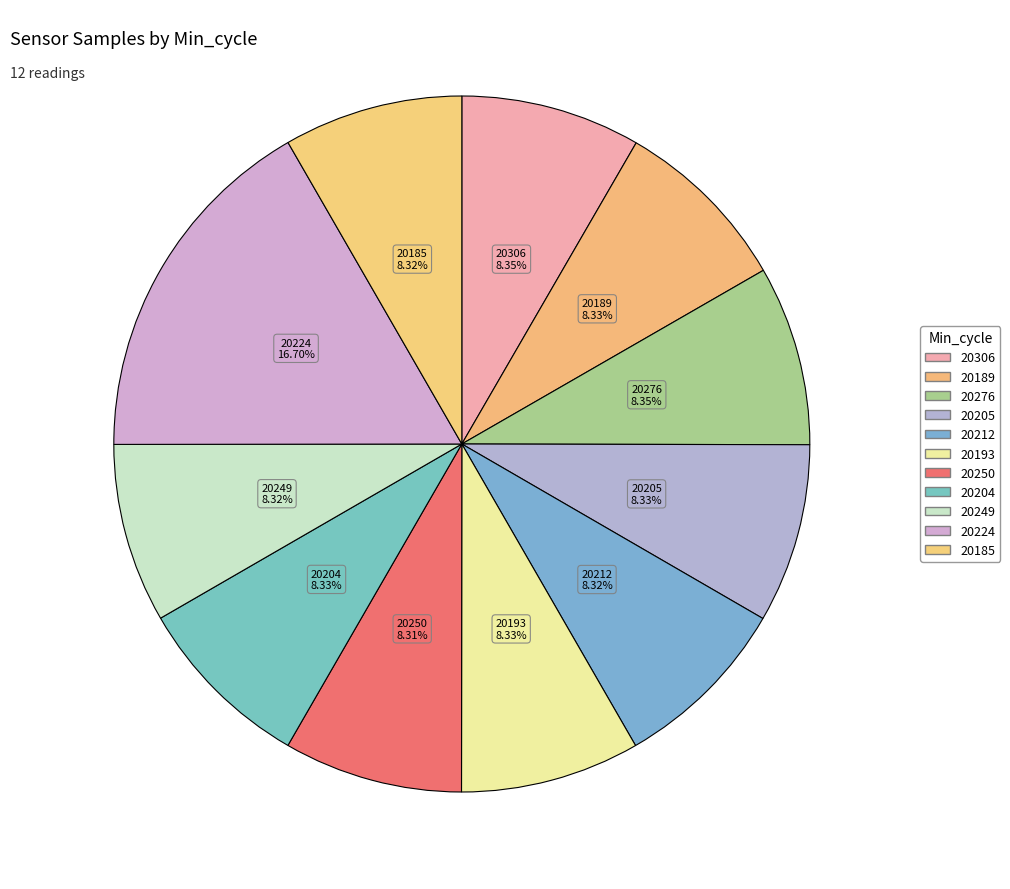

Count the number of slices in the pie.

11